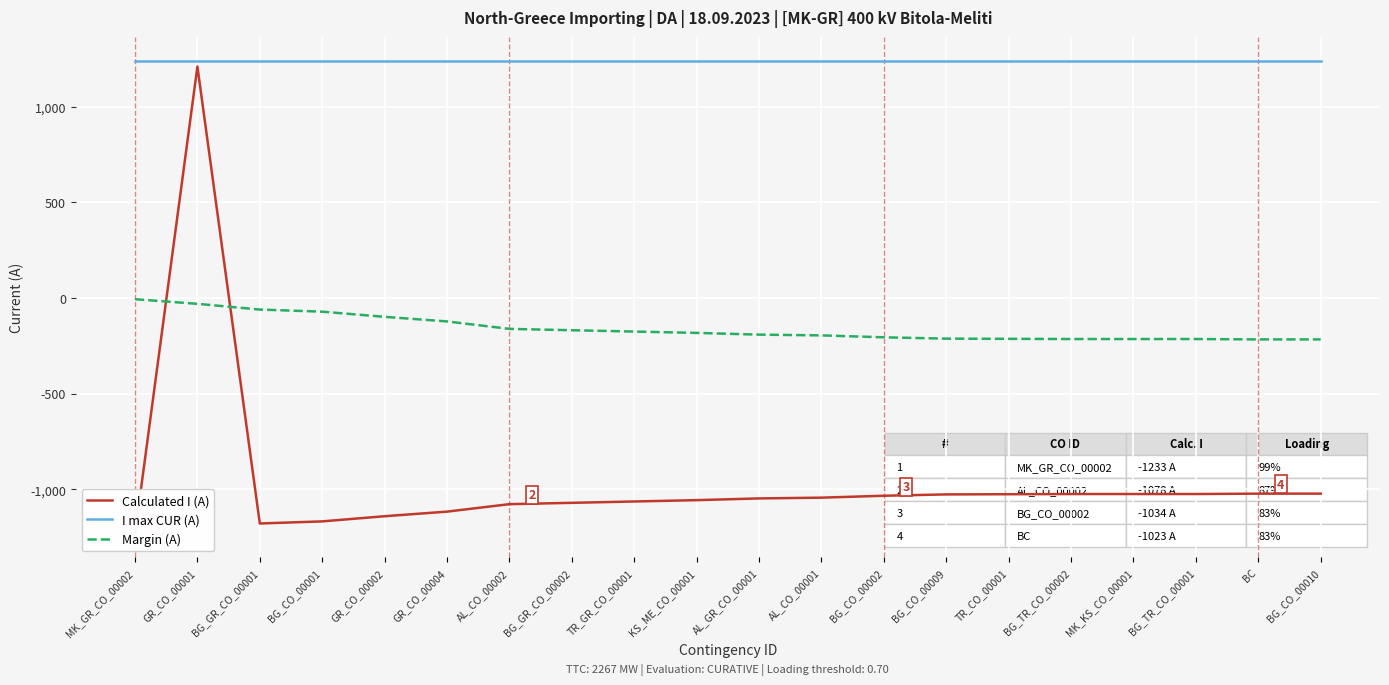

The Calculated I (A) series shows -2078 at BG_GR_CO_00001. True or false?

False